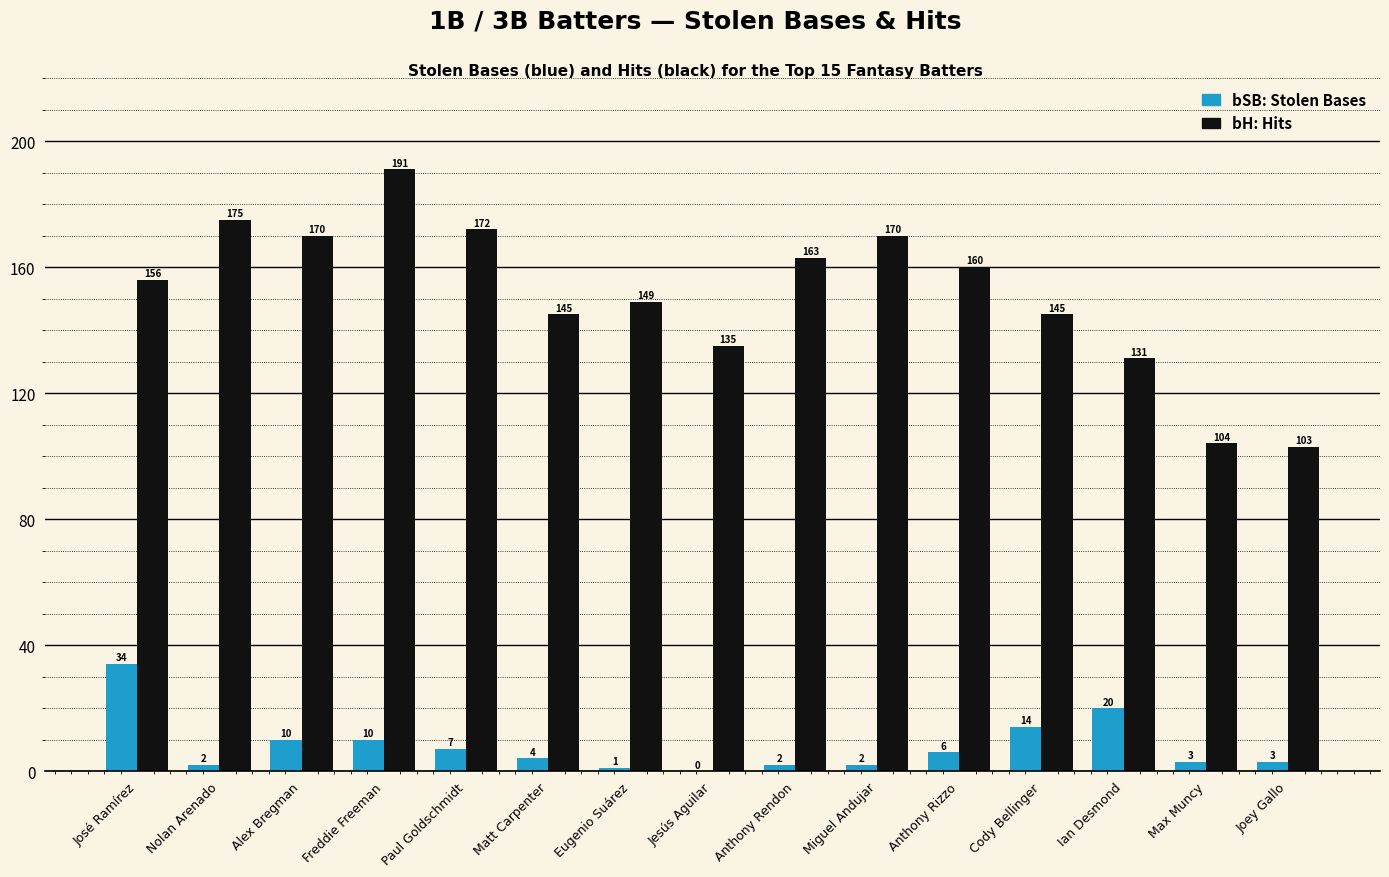

What is the total value across all series at Miguel Andujar?

172